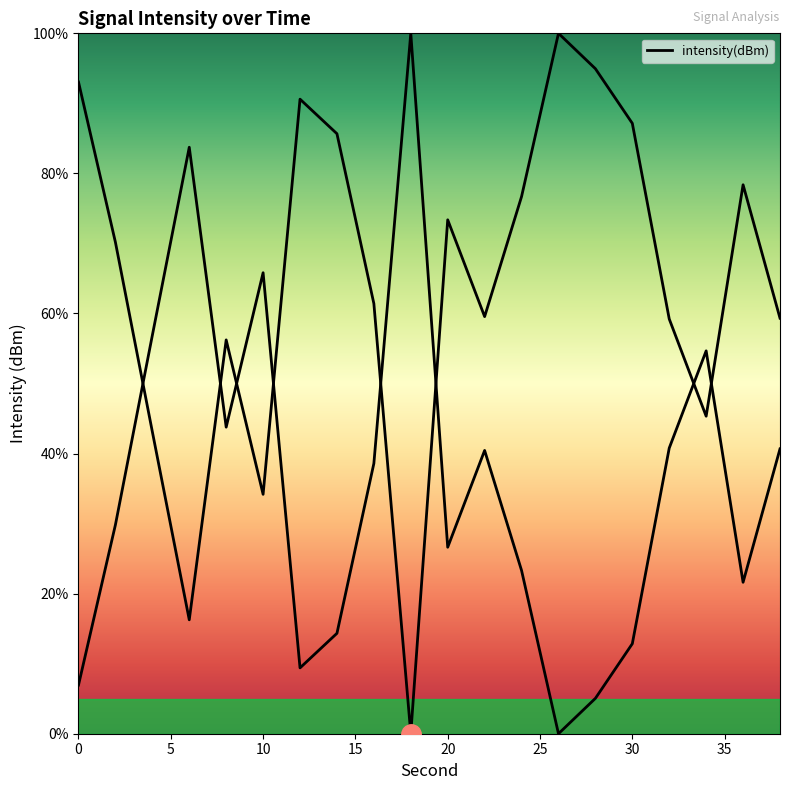

Is it true that the value at 16 is 61.4?

True